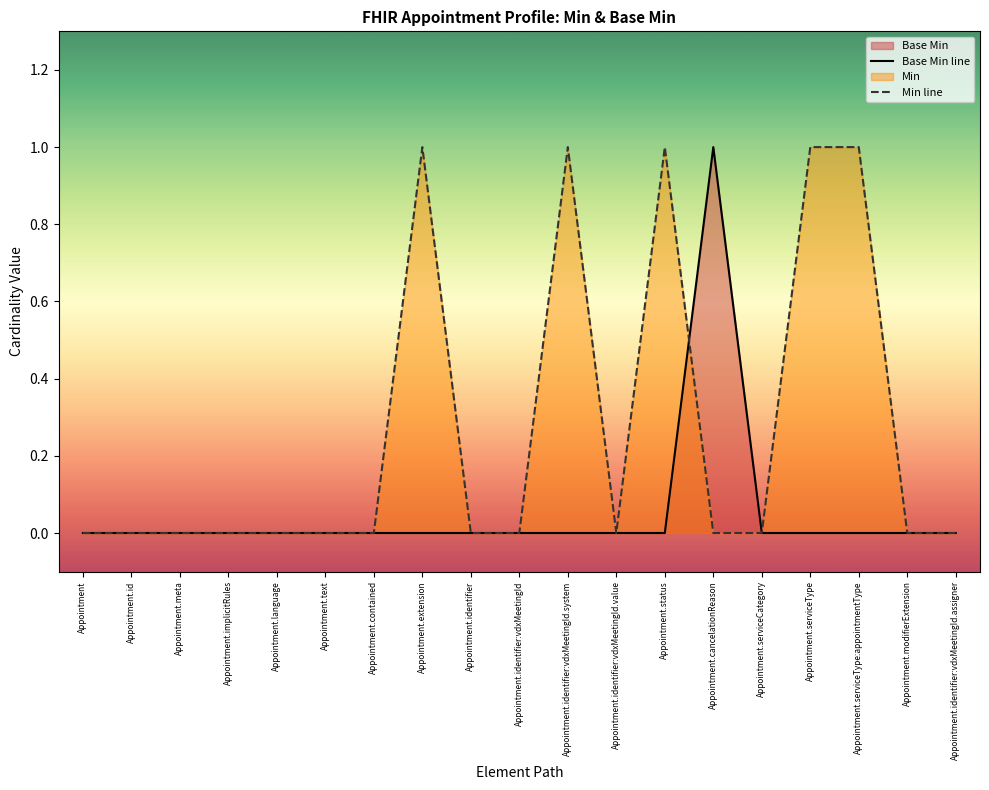

List the series in order of their overall mean, highest first.

Min line, Base Min line